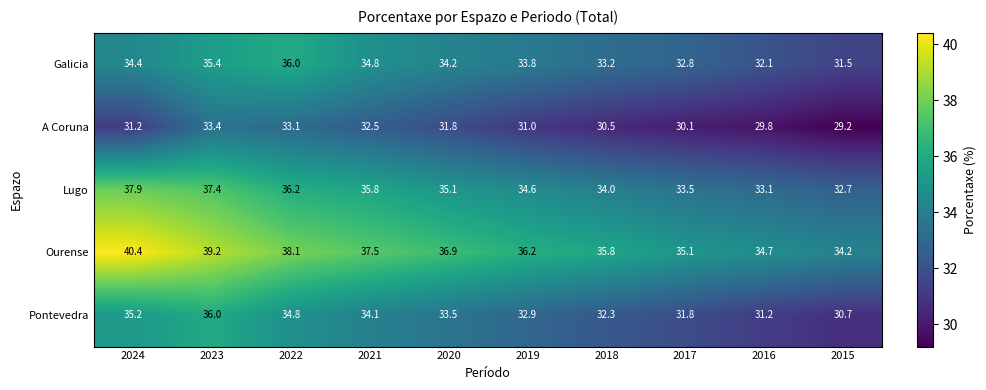

At which category is the sum across all series the highest?

2023